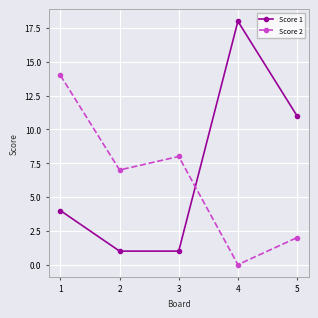

What is the difference between the highest and lowest values at 1?

10